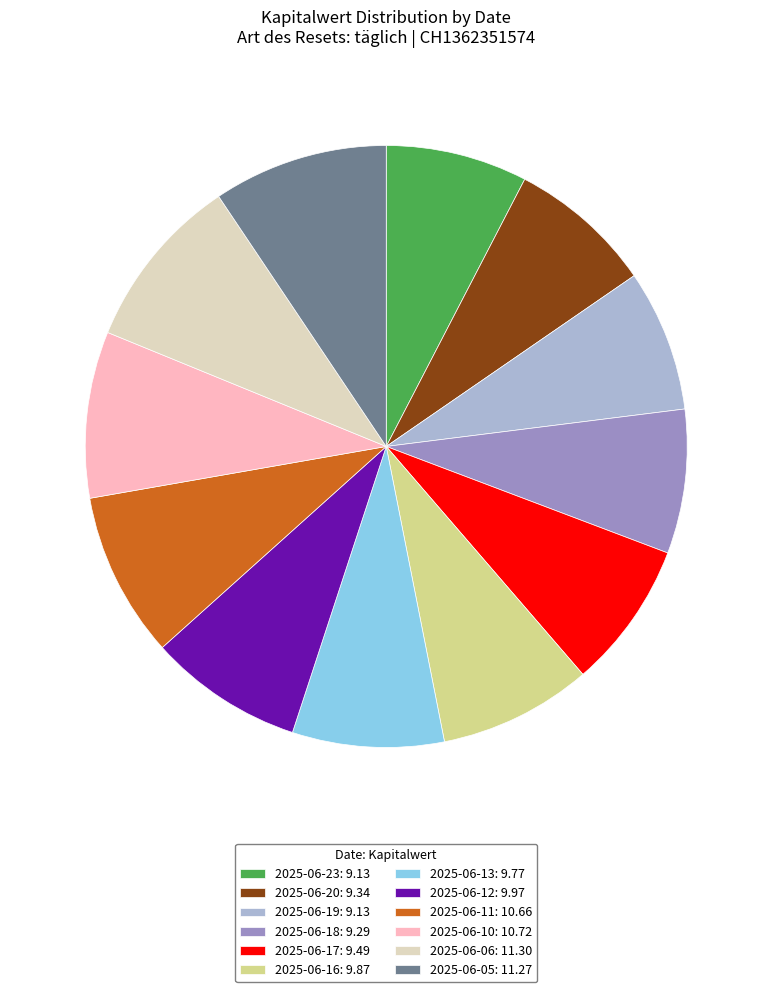

The 2025-06-20 slice represents 8% of the pie. True or false?

True